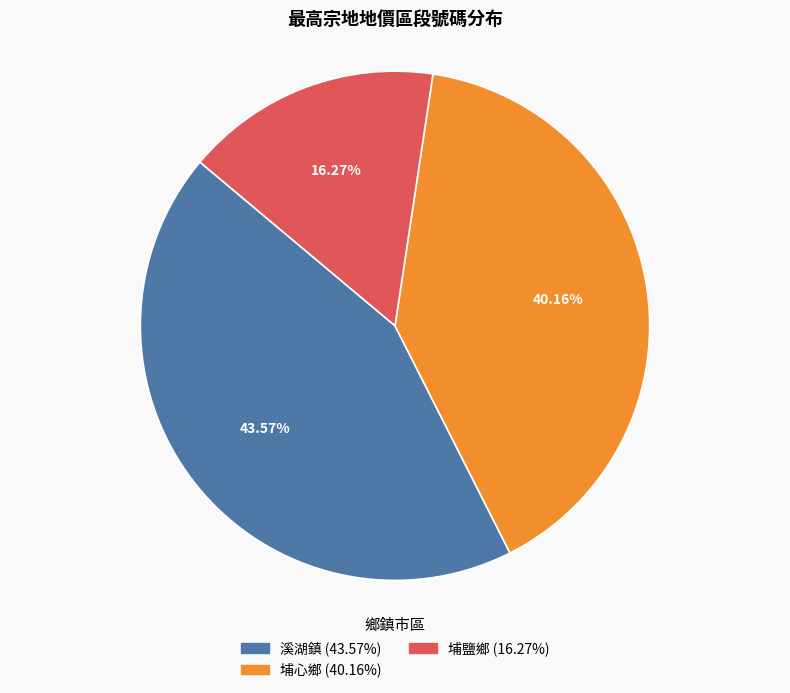

Is it true that 溪湖鎮 is 44% of the pie?

True